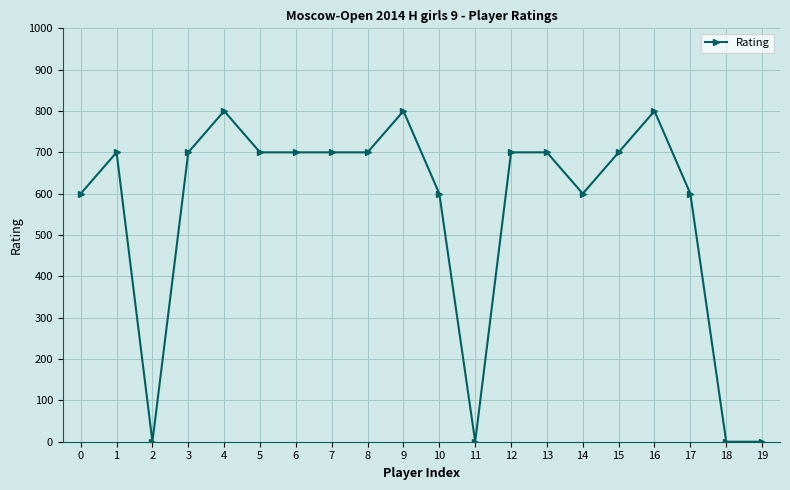

Does the chart display data point markers on the line(s)?

Yes